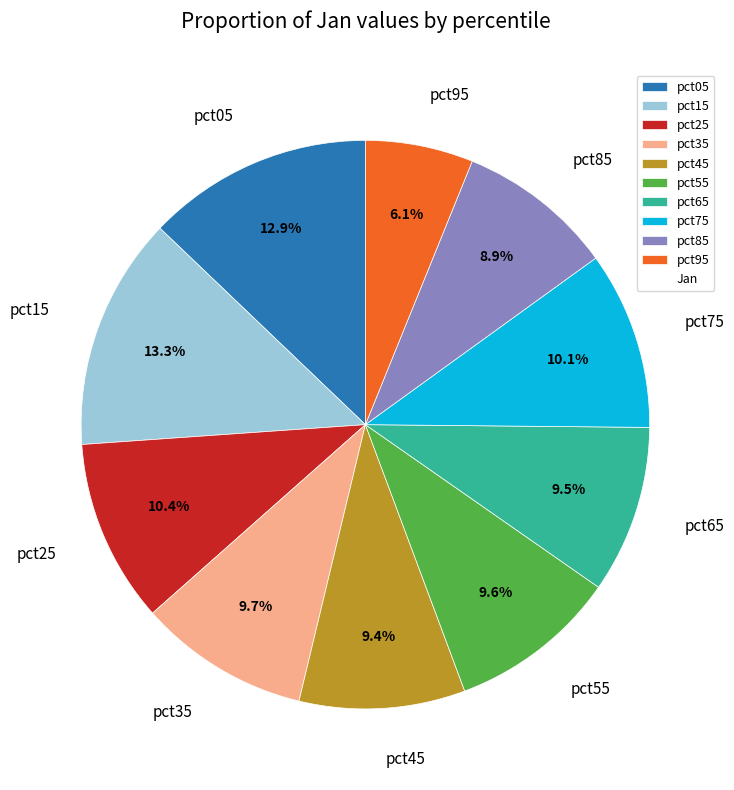

Do pct55 and pct65 together represent more than half of the pie?

No